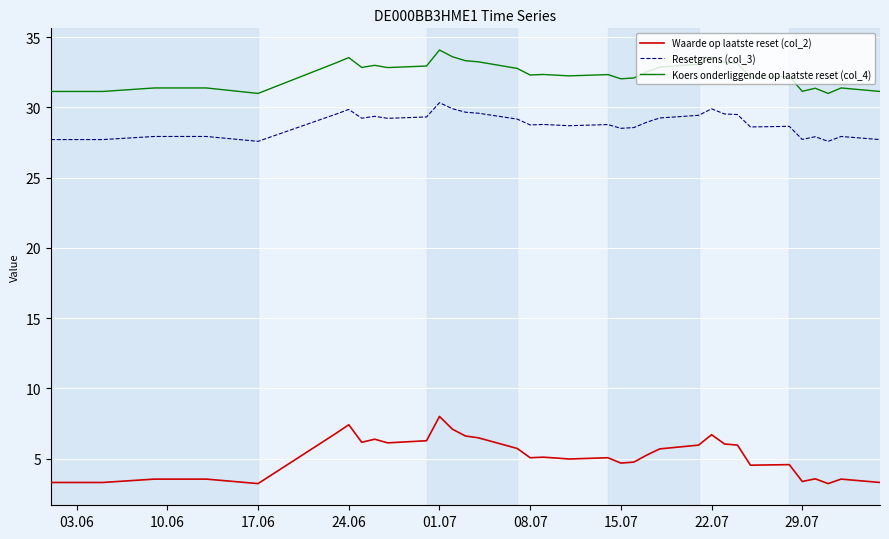

How many lines are shown in the chart?

3